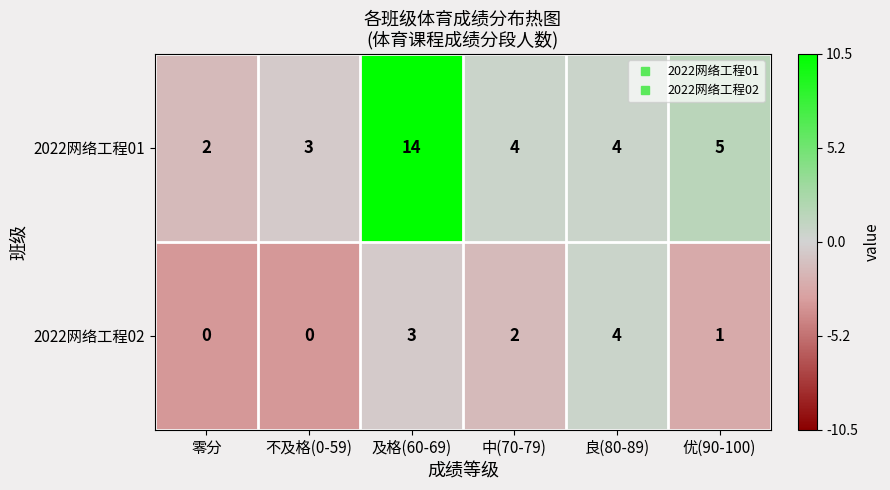

Where is 2022网络工程01 nearest to the value 8?

优(90-100)